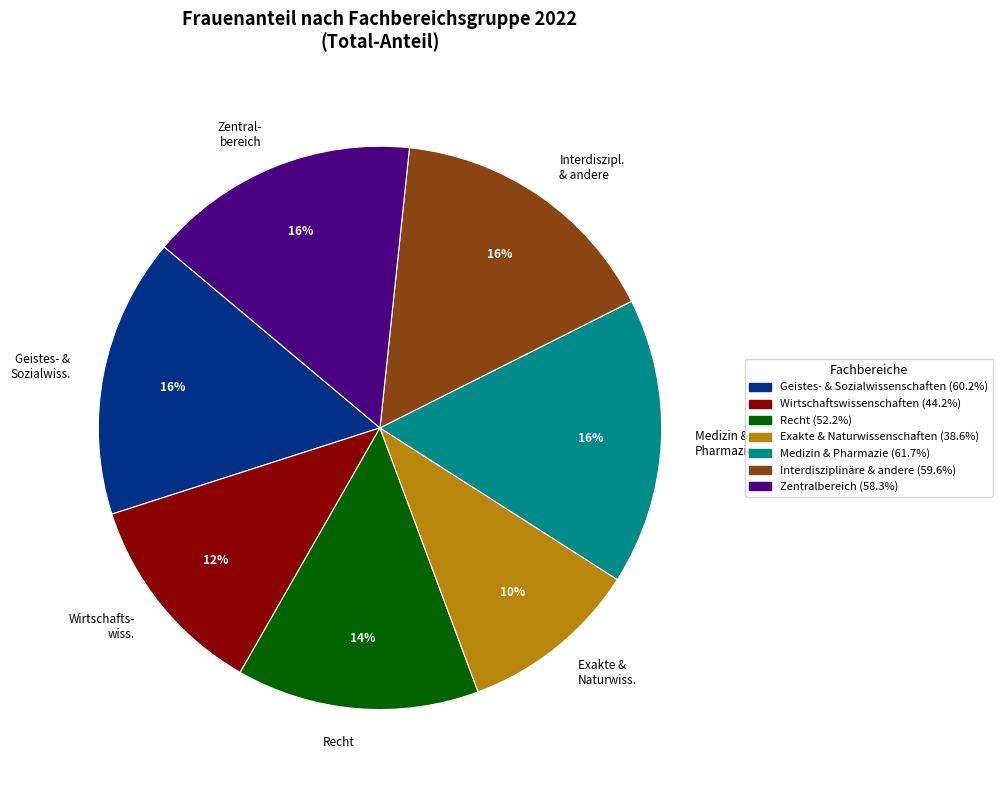

Which category has the smallest portion of the pie?

Exakte & Naturwiss.